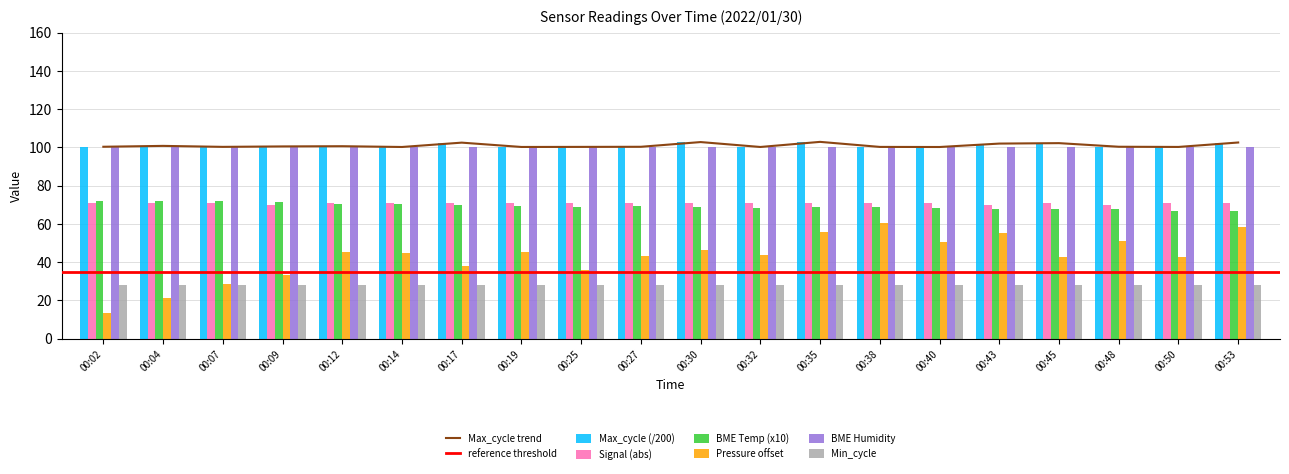

What is the sum of the BME Humidity values at 00:12 and 00:32?

200.0